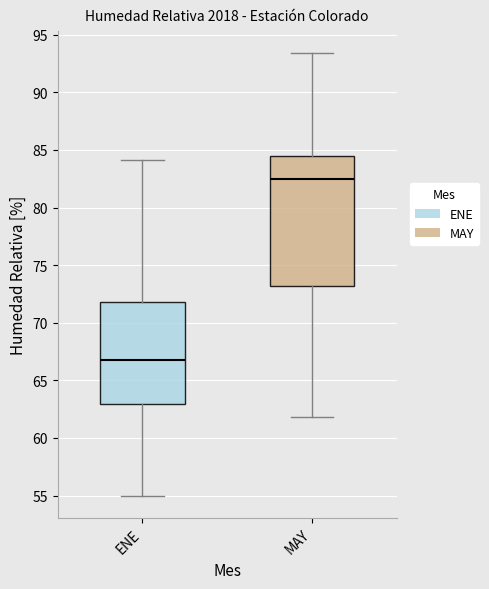

Which box is the tallest, from its lower edge to its upper edge?

MAY